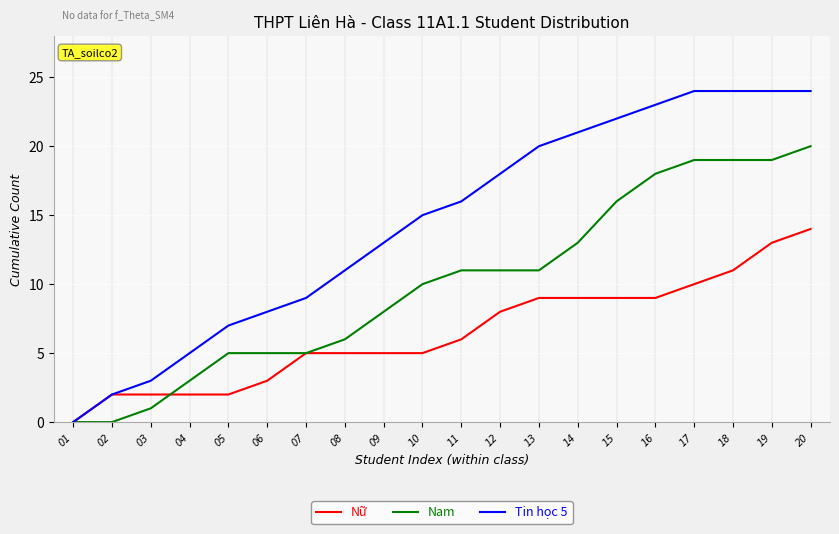

Reading right to left, list all the values displayed in this chart.

Nữ: 14	13	11	10	9	9	9	9	8	6	5	5	5	5	3	2	2	2	2	0
Nam: 20	19	19	19	18	16	13	11	11	11	10	8	6	5	5	5	3	1	0	0
Tin học 5: 24	24	24	24	23	22	21	20	18	16	15	13	11	9	8	7	5	3	2	0